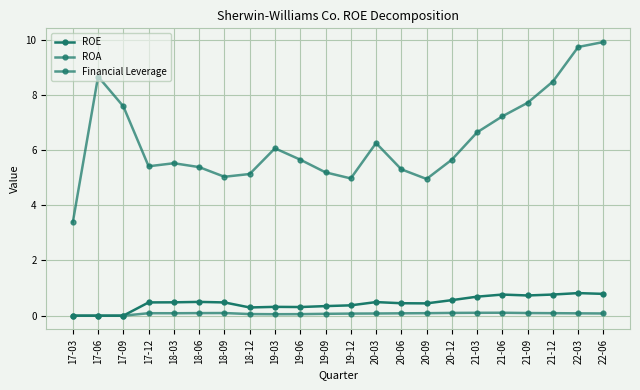

What is the sum of all Financial Leverage values?

139.8